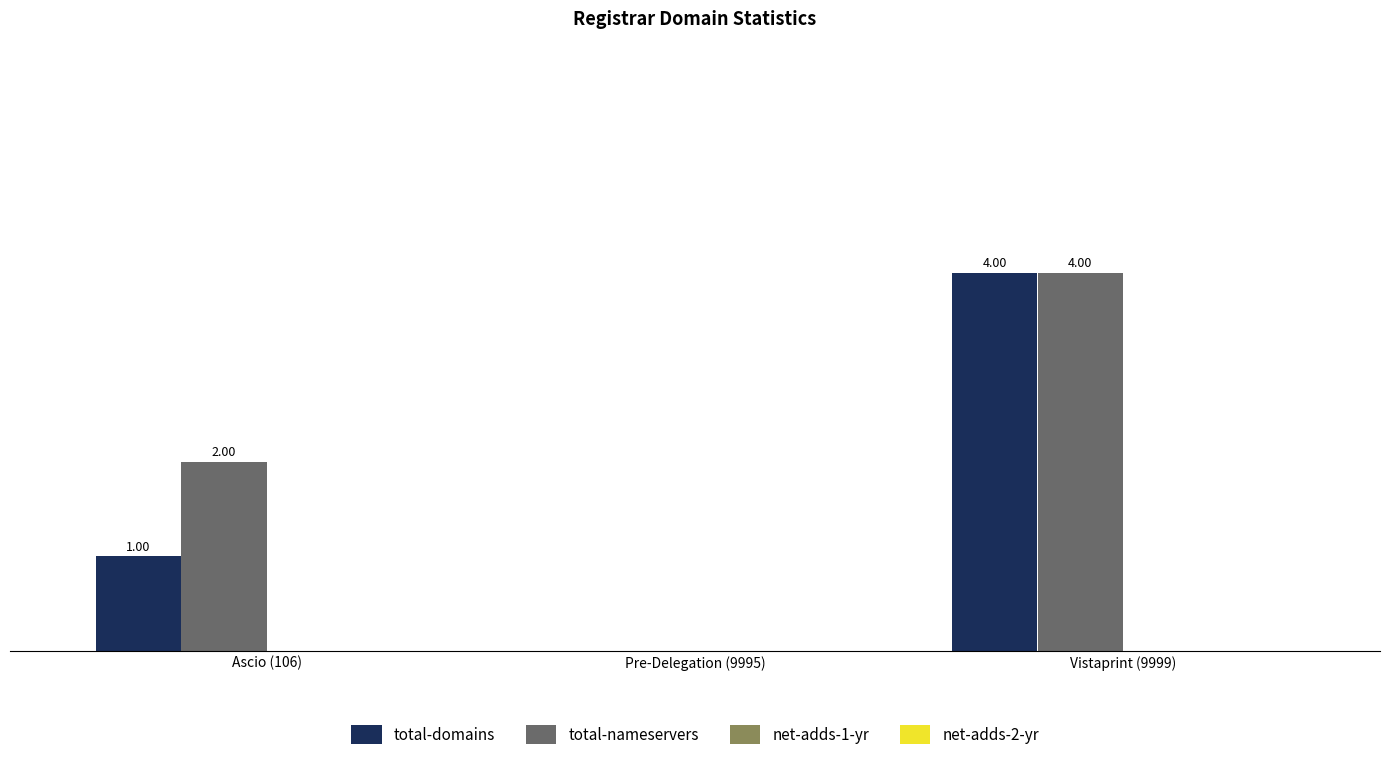

At which category is the sum across all series the highest?

Vistaprint (9999)